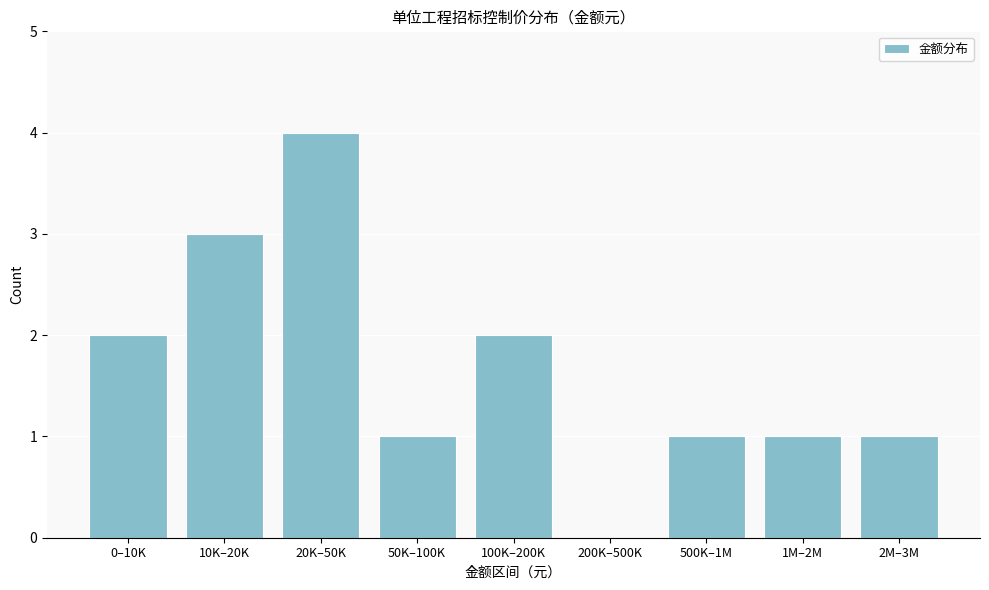

Reading right to left, what are all the values shown in this chart?

2M–3M=1	1M–2M=1	500K–1M=1	200K–500K=0	100K–200K=2	50K–100K=1	20K–50K=4	10K–20K=3	0–10K=2